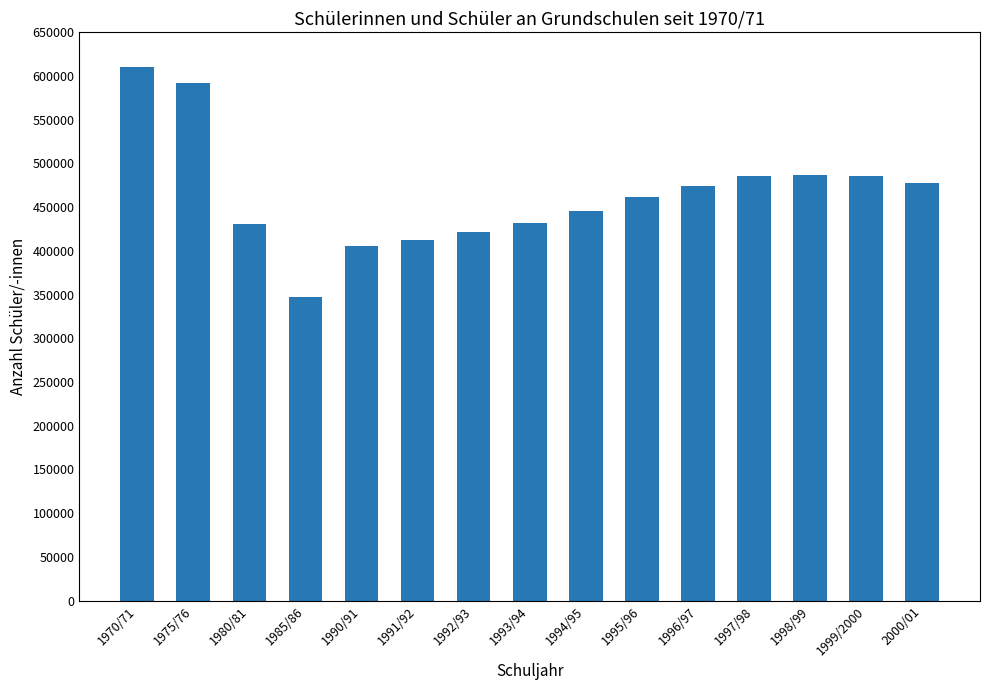

How many data points does each series have?

15